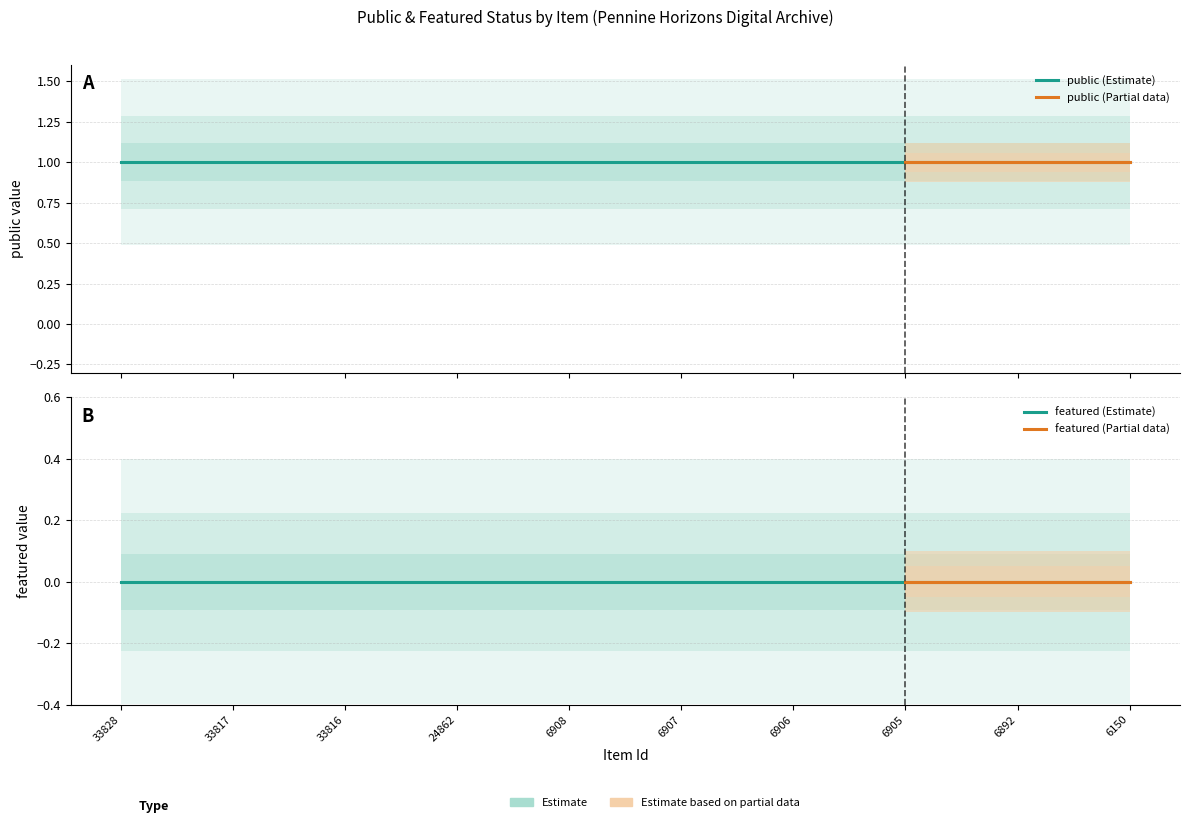

True or false: public and featured intersect in this chart.

False